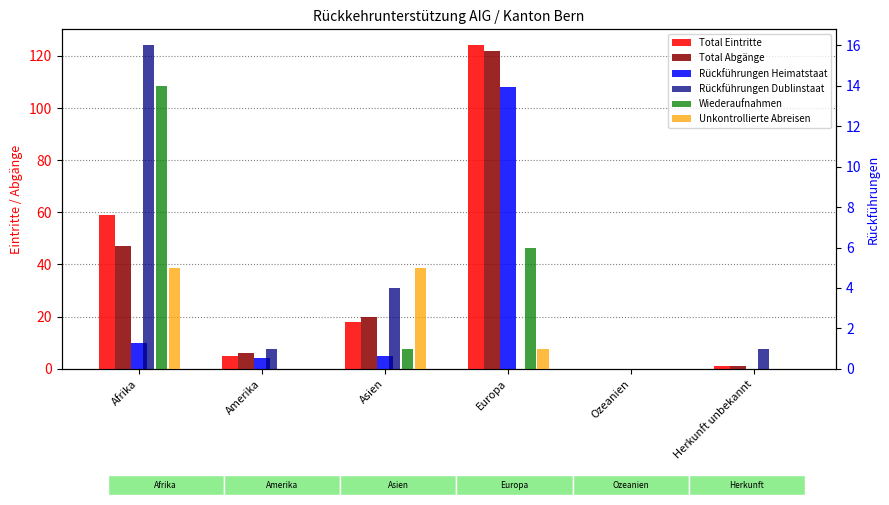

True or false: Unkontrollierte Abreisen has a value of 1 at Europa.

True